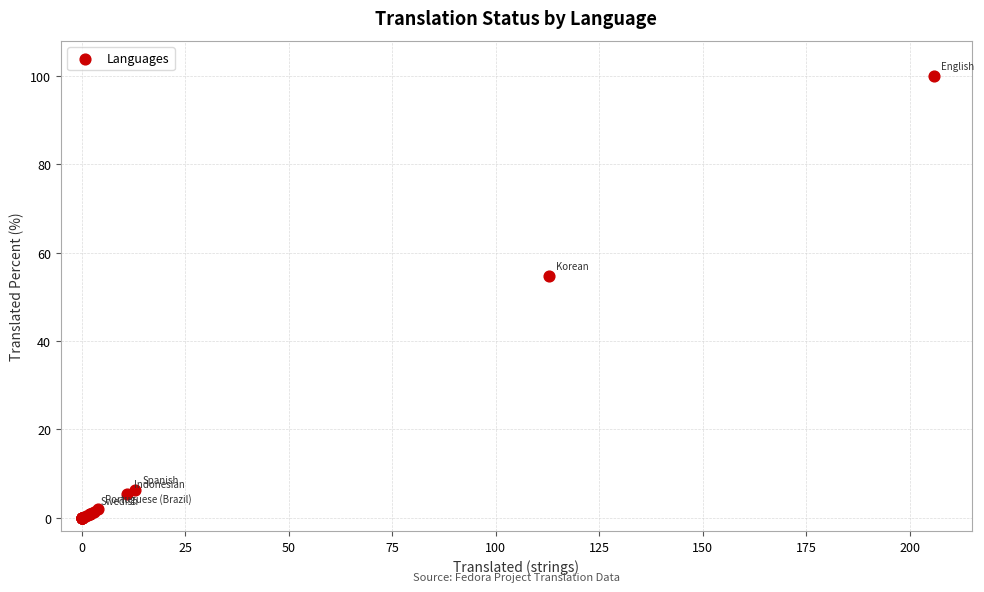

What Y value in the scatter plot is closest to 50?

54.8